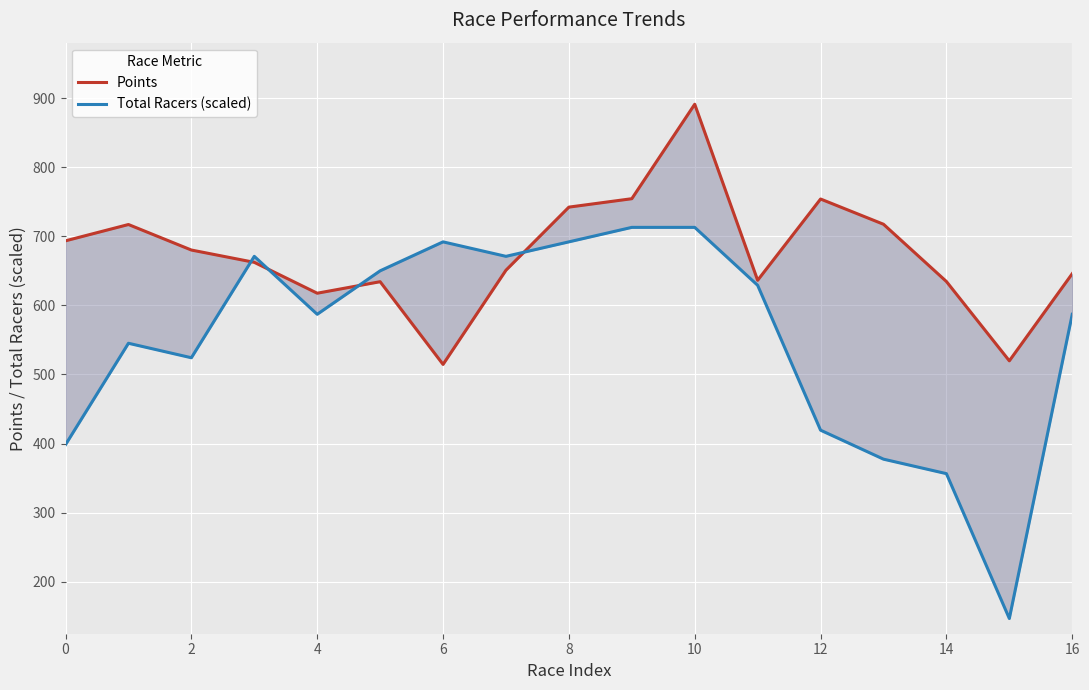

Which series changed the most between 2 and 11?

Total Racers (scaled)